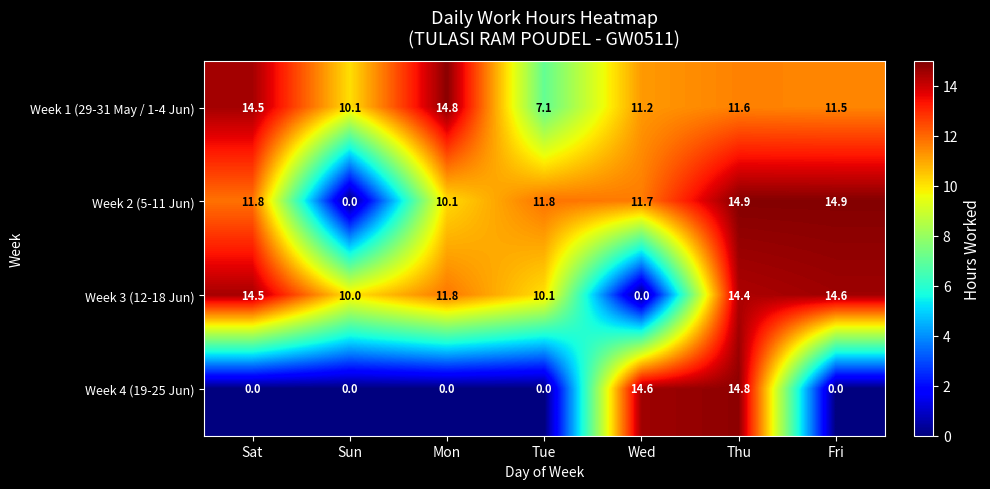

Which category has the highest value in the Week 1 (29-31 May / 1-4 Jun) series?

Mon